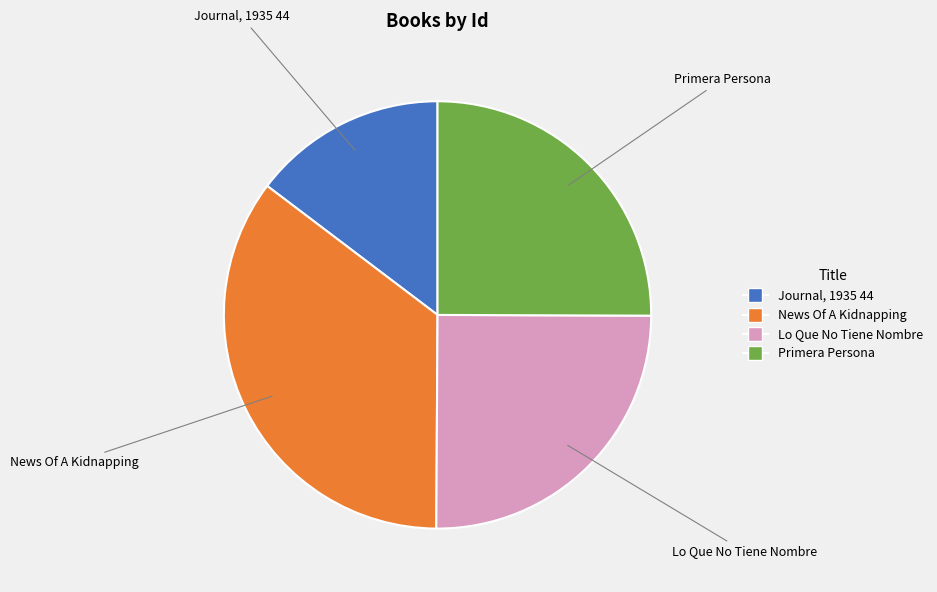

What is the smallest slice in the pie chart?

Journal, 1935 44